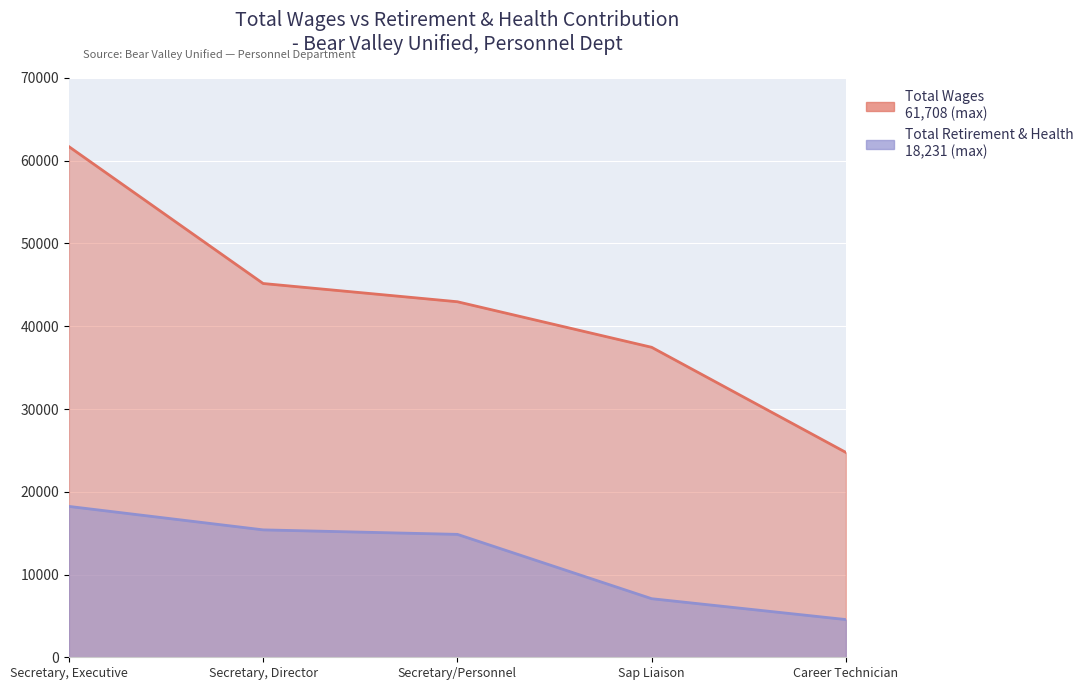

What is the approximate value of Total Wages at Sap Liaison?

37457